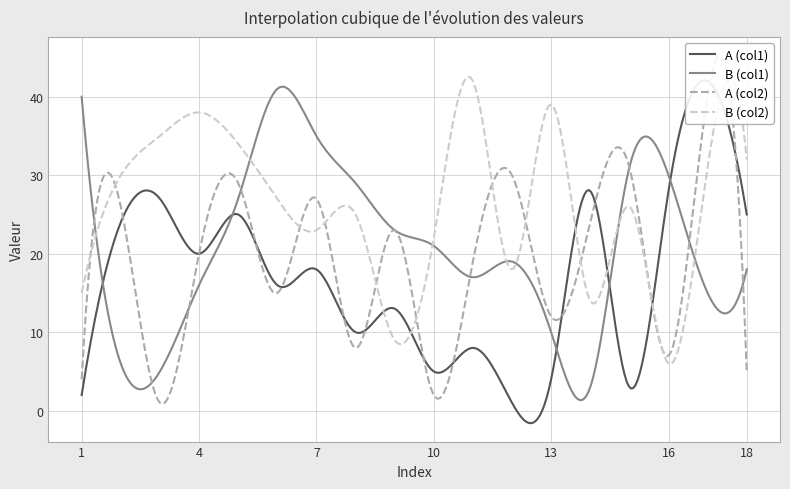

How many lines are shown in the chart?

4